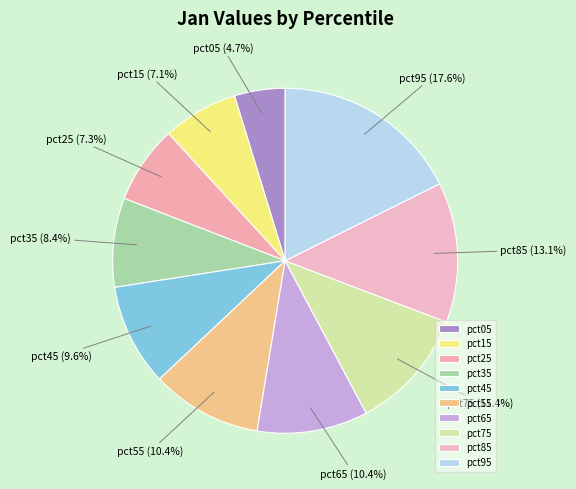

What percentage is the pct15 slice, to the nearest percent?

7%